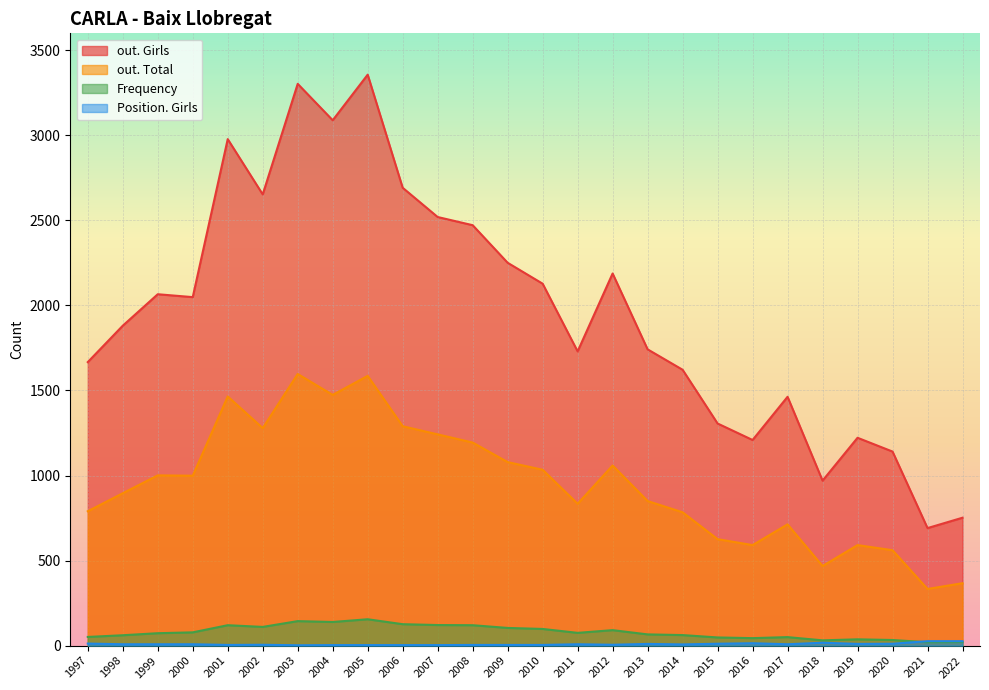

How many values in the Frequency series are below 75?

13